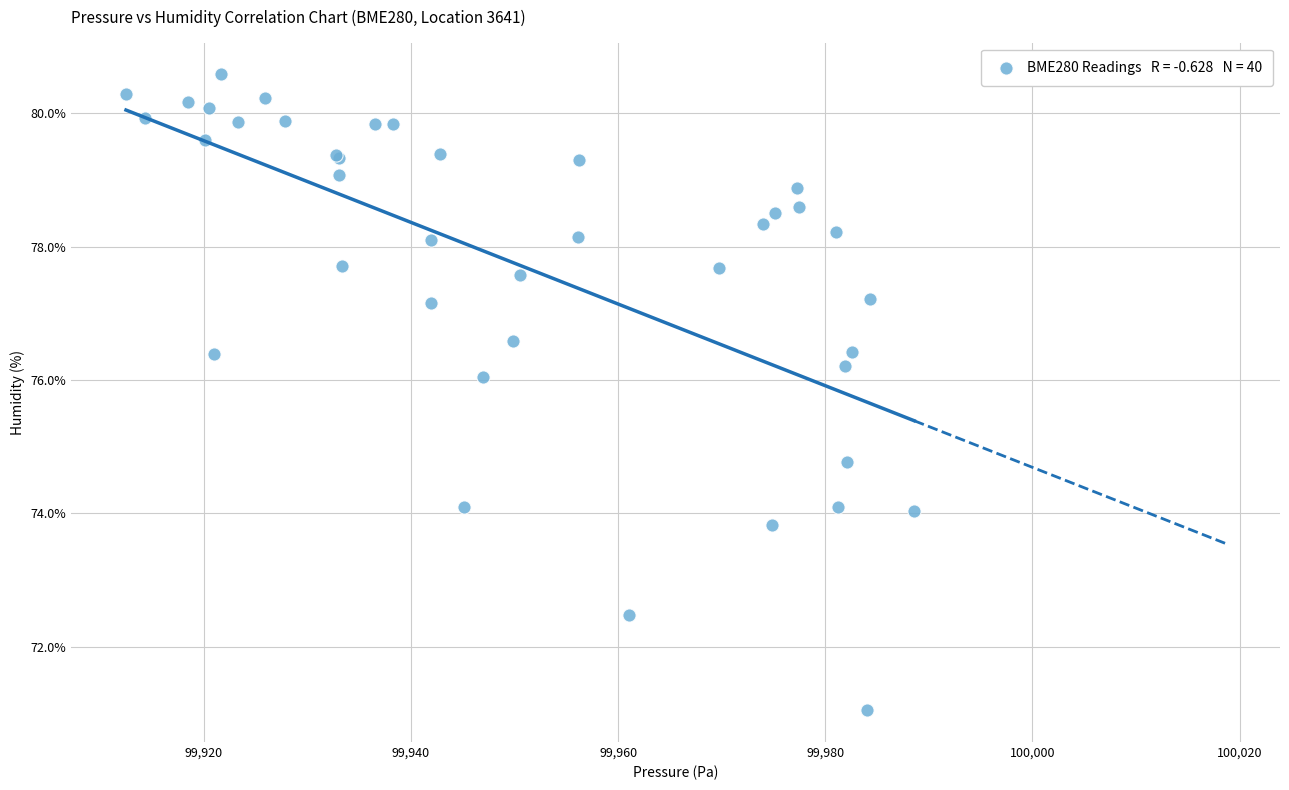

What Y value in the scatter plot is closest to 75?

74.8